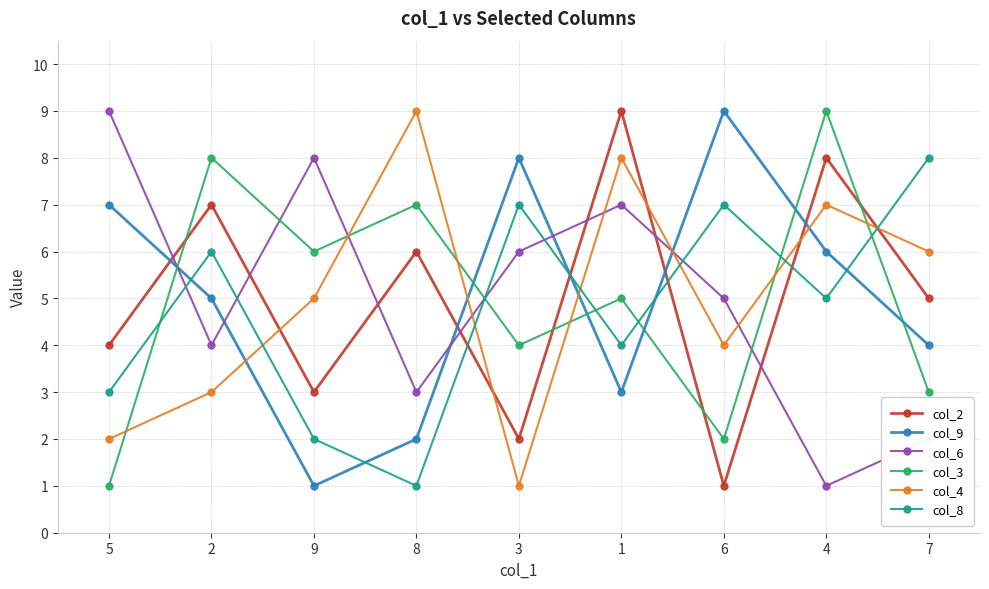

How many lines are shown in the chart?

6